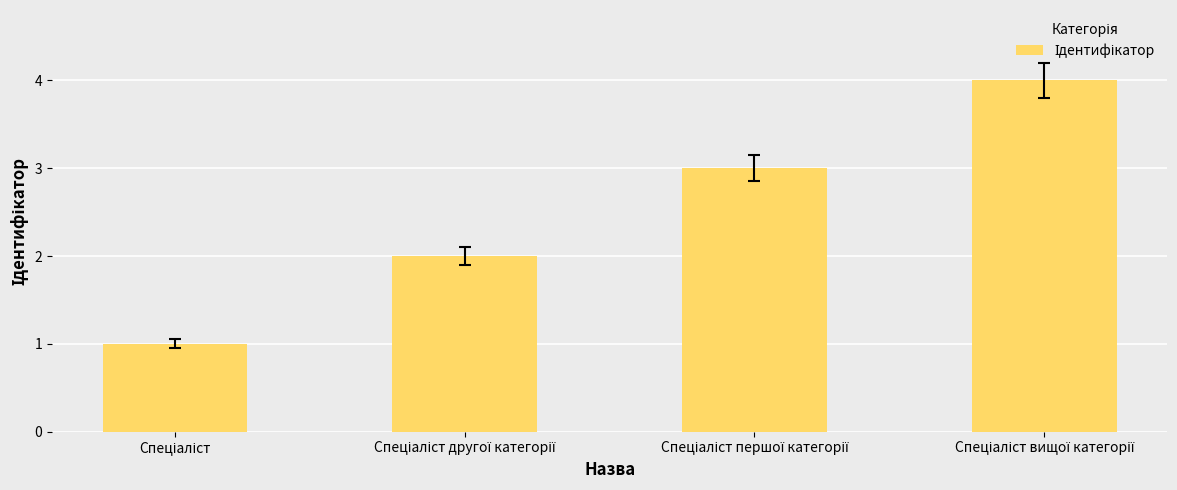

What is the maximum value shown in the chart?

4